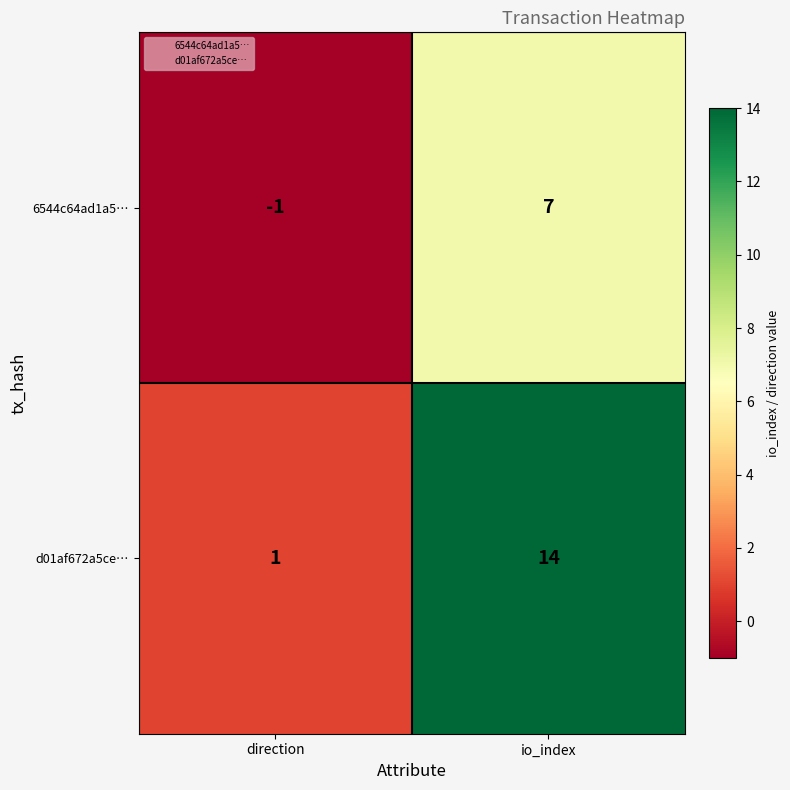

Count the number of data series in this chart.

2